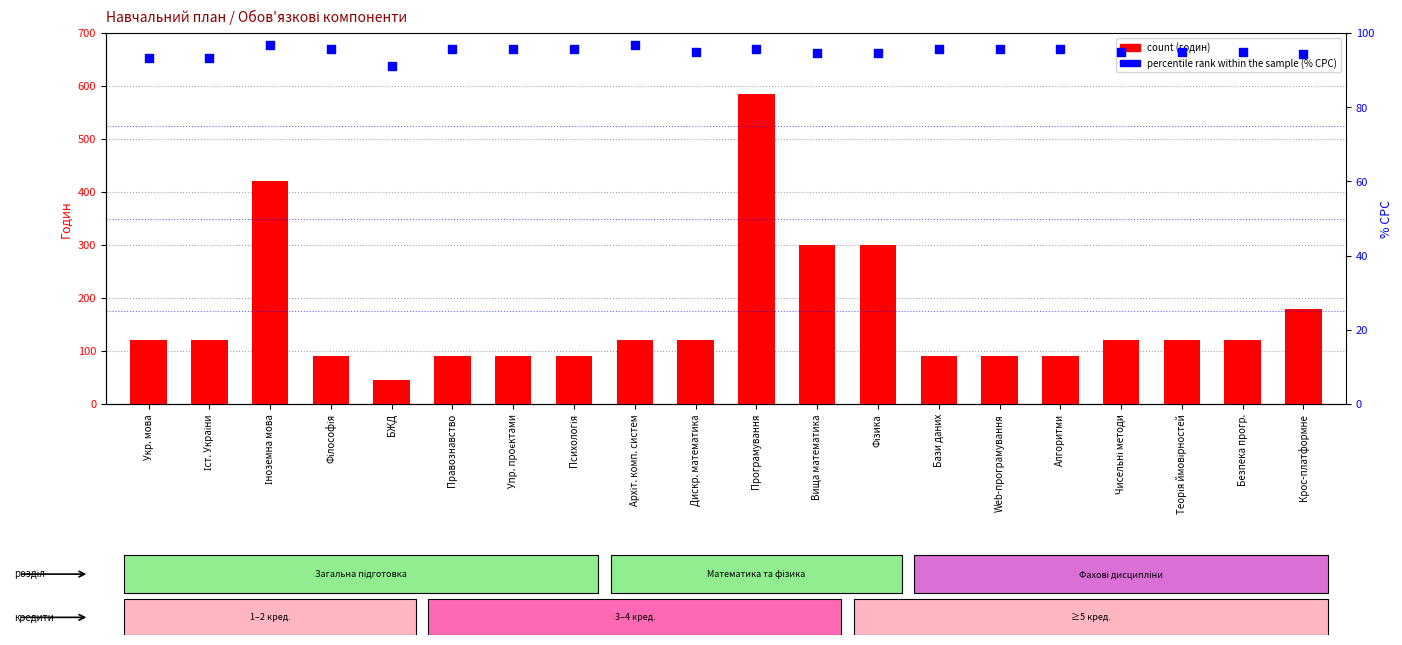

At how many categories does at least one series exceed 191?

4